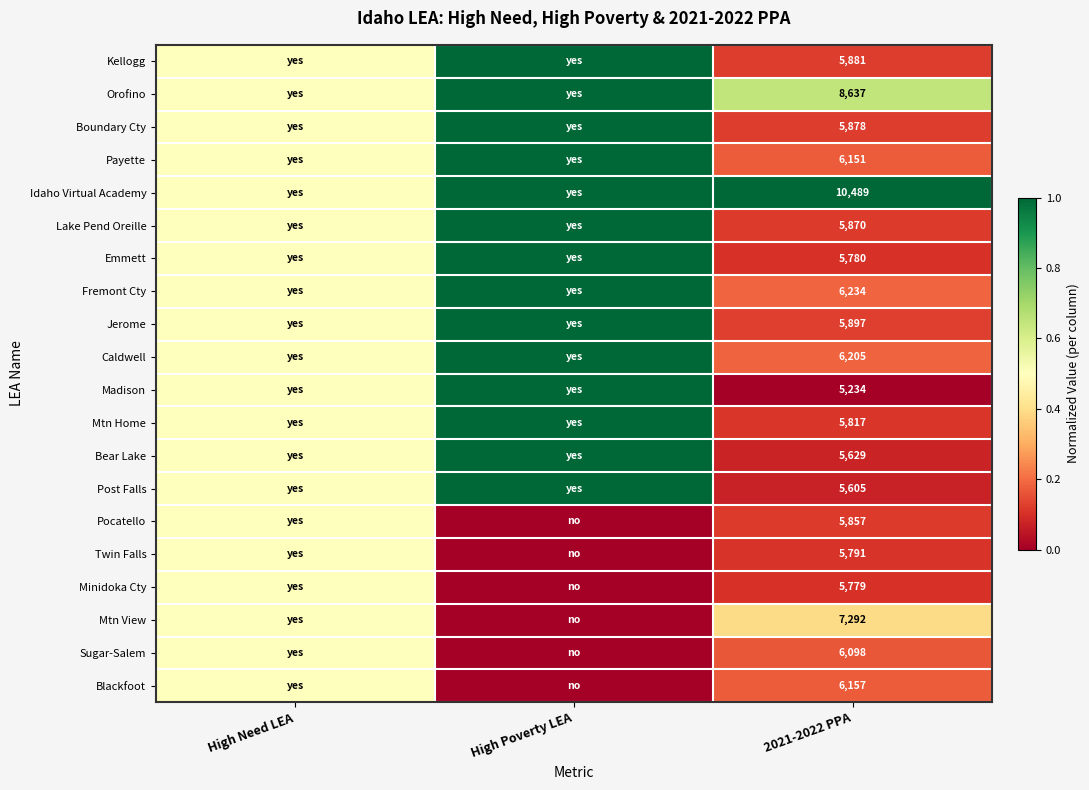

Between High Poverty LEA and High Need LEA, which is larger?

High Poverty LEA